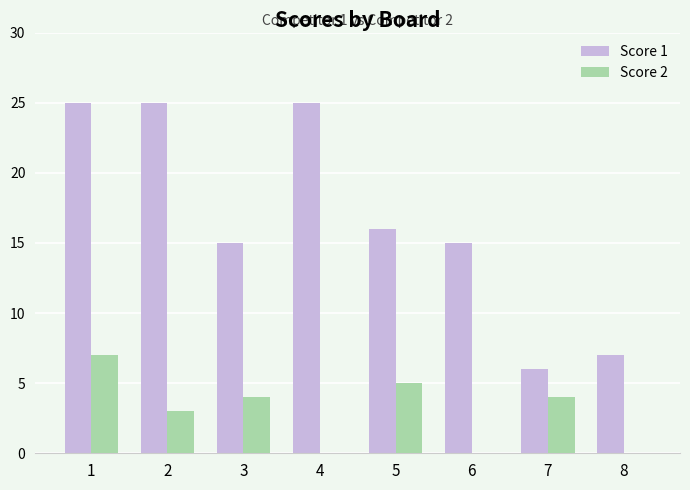

At which category is the sum across all series the highest?

1